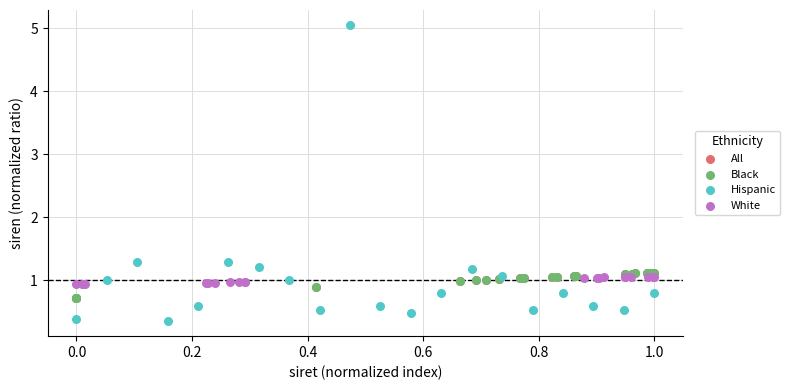

Which series has the widest spread of Y values?

Hispanic